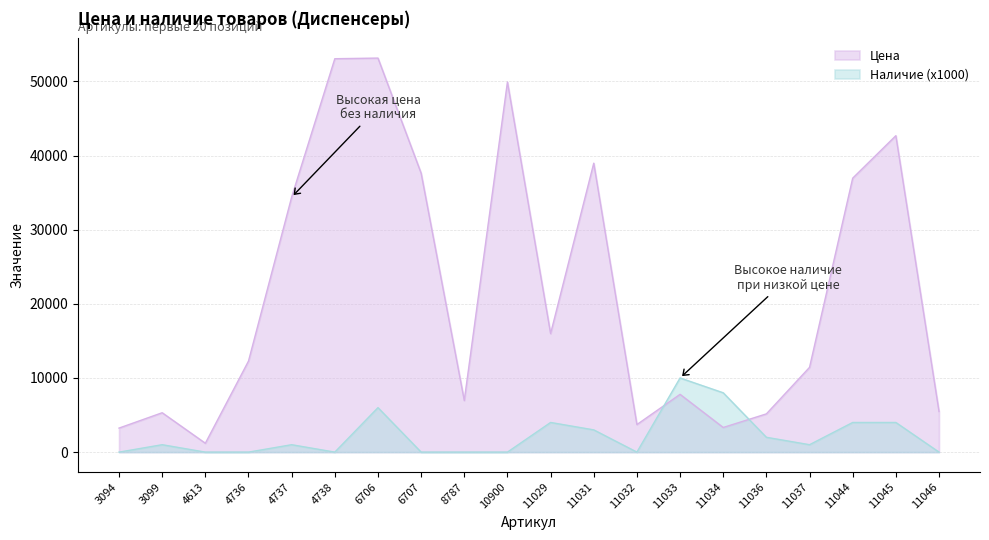

How many distinct data groups are displayed?

2